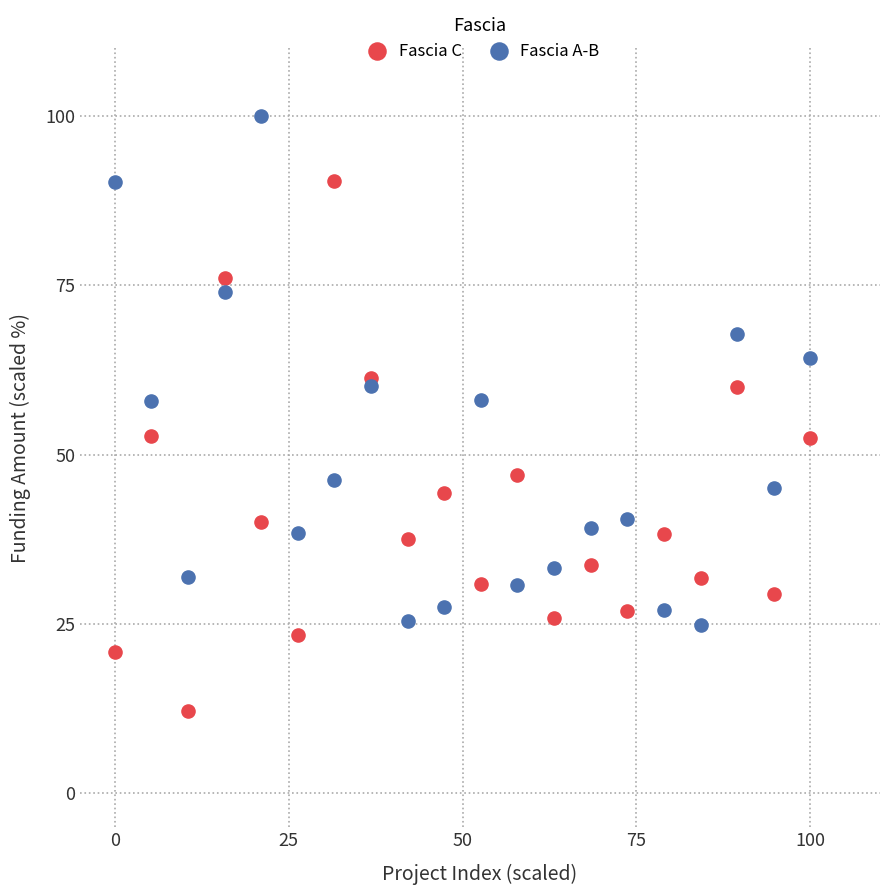

What are all the series names shown in the legend?

Fascia C, Fascia A-B